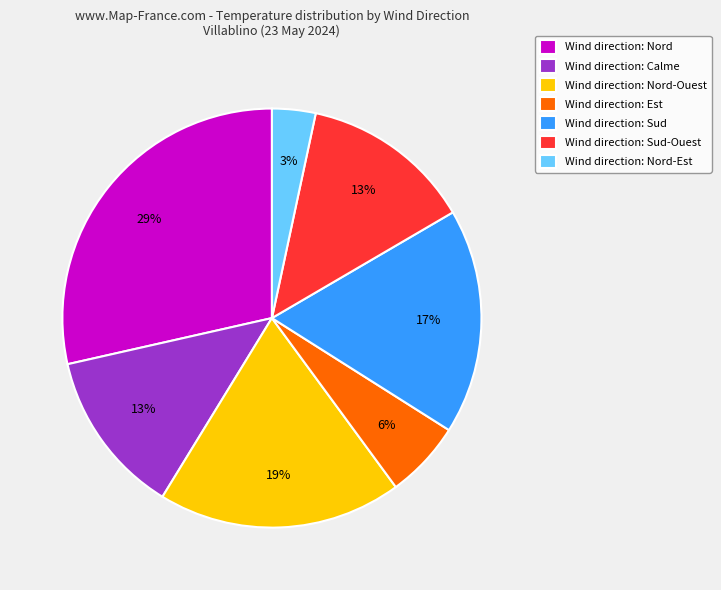

Does any single category account for the majority?

No